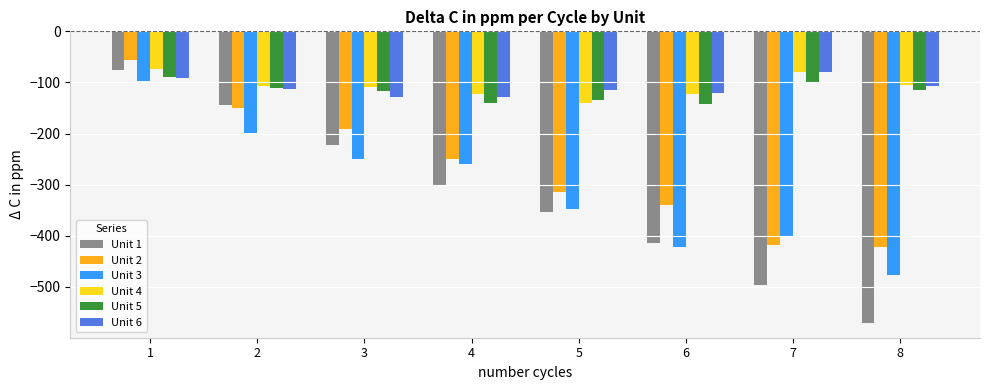

Which series changed the most between 4 and 7?

Unit 1